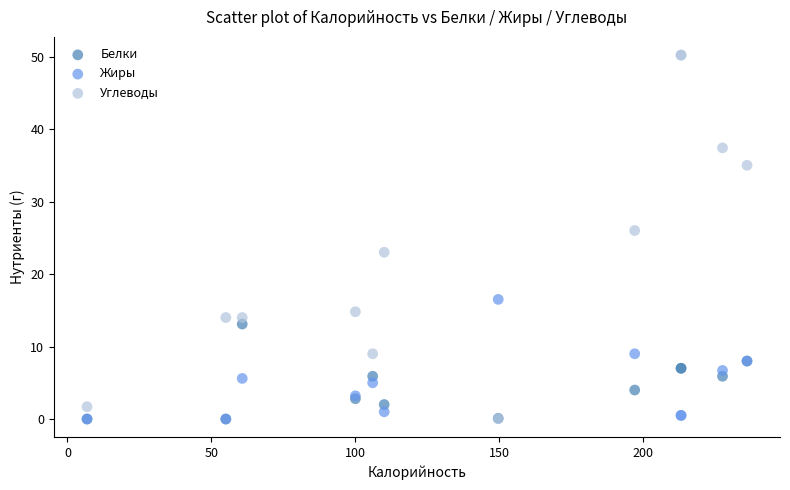

Which series has the largest Y range (max minus min)?

Углеводы